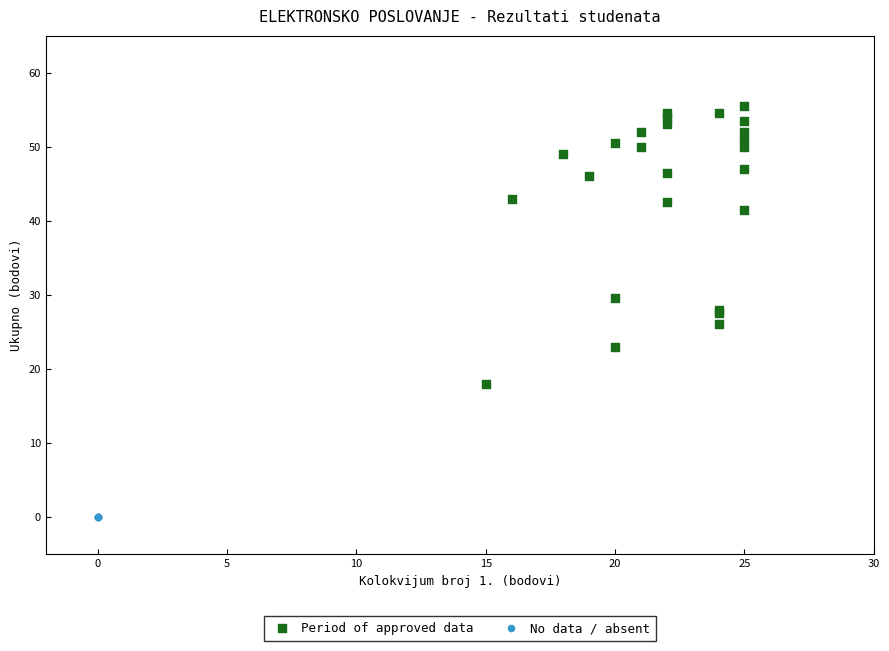

Which series contains the lowest Y value?

No data / absent